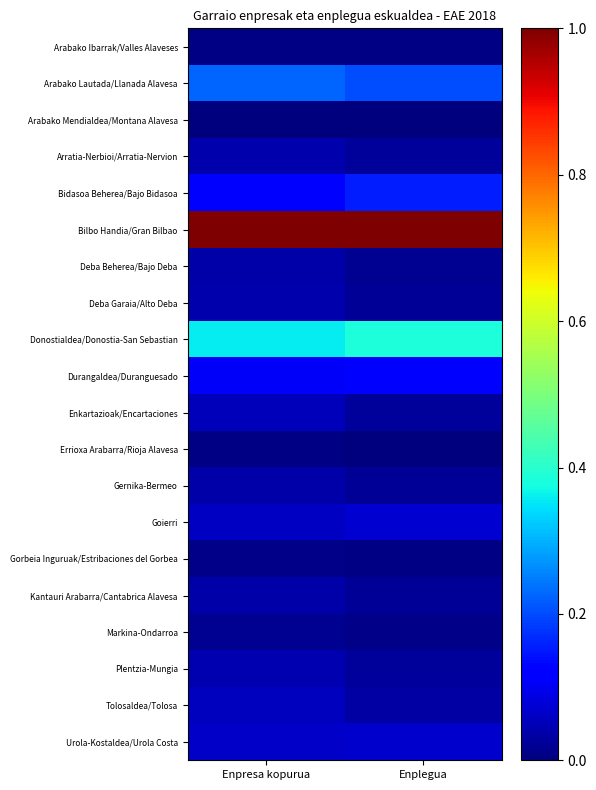

At which category is the sum across all series the highest?

Enpresa kopurua